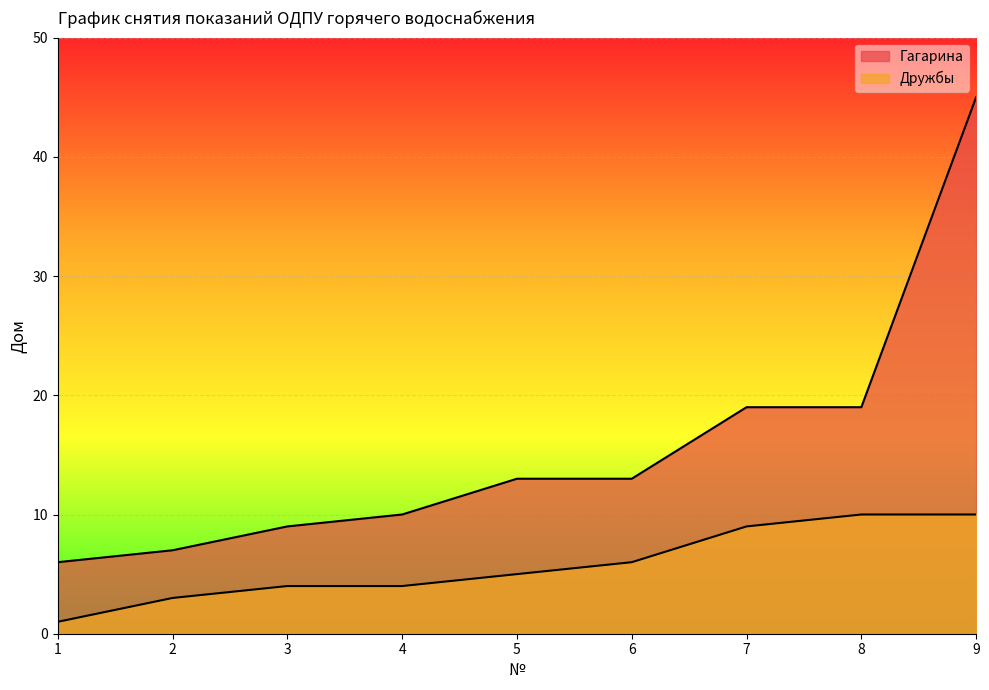

What is the total value across all series at 1?

7